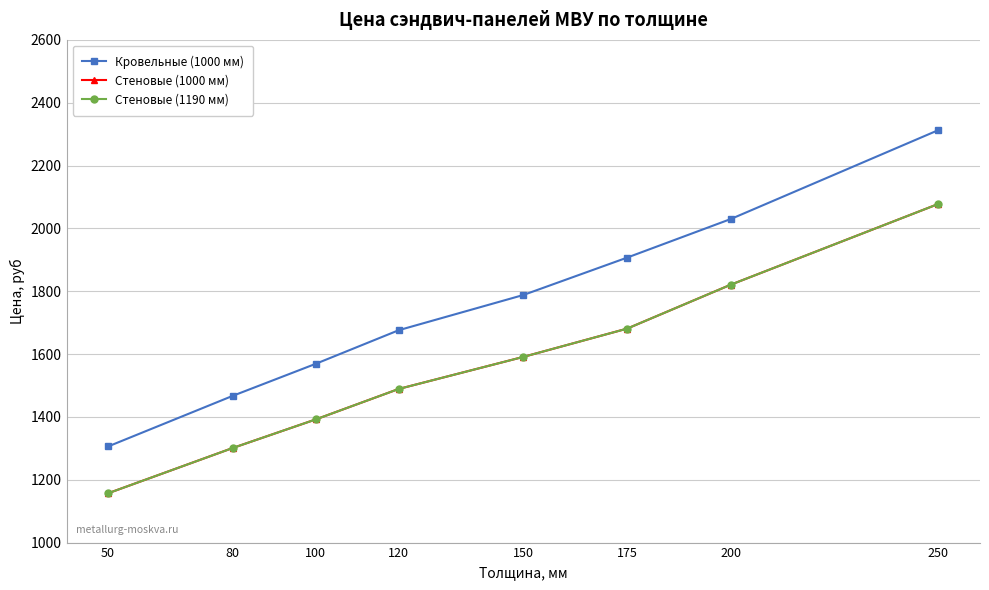

Does the chart have visible grid lines?

Yes